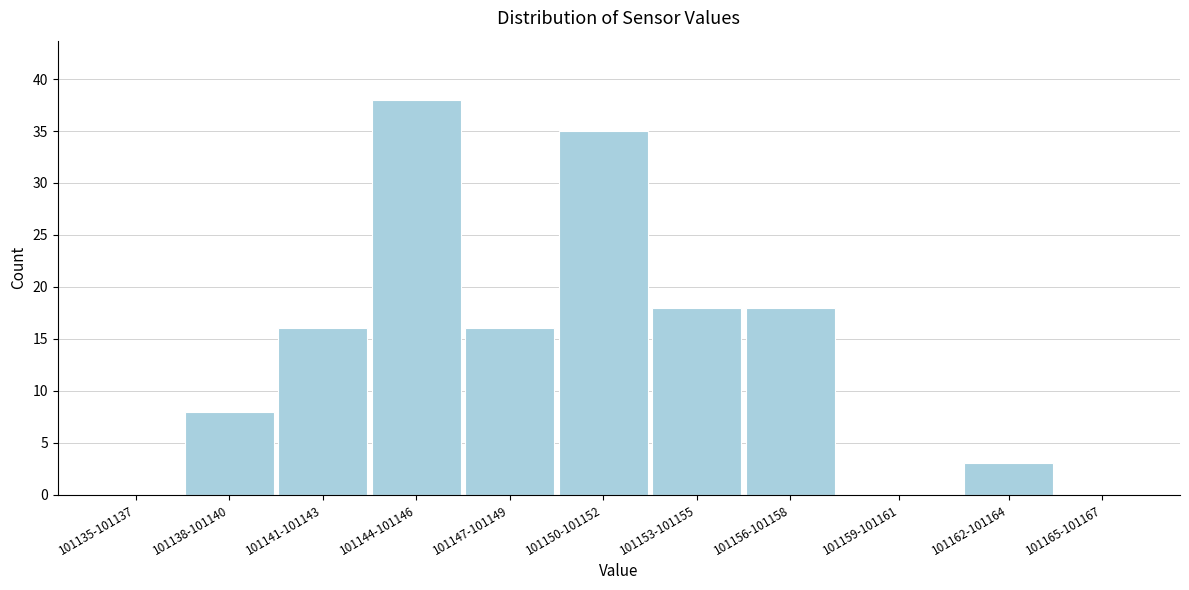

Reading left to right, what are all the values shown in this chart?

101135-101137=0	101138-101140=8	101141-101143=16	101144-101146=38	101147-101149=16	101150-101152=35	101153-101155=18	101156-101158=18	101159-101161=0	101162-101164=3	101165-101167=0